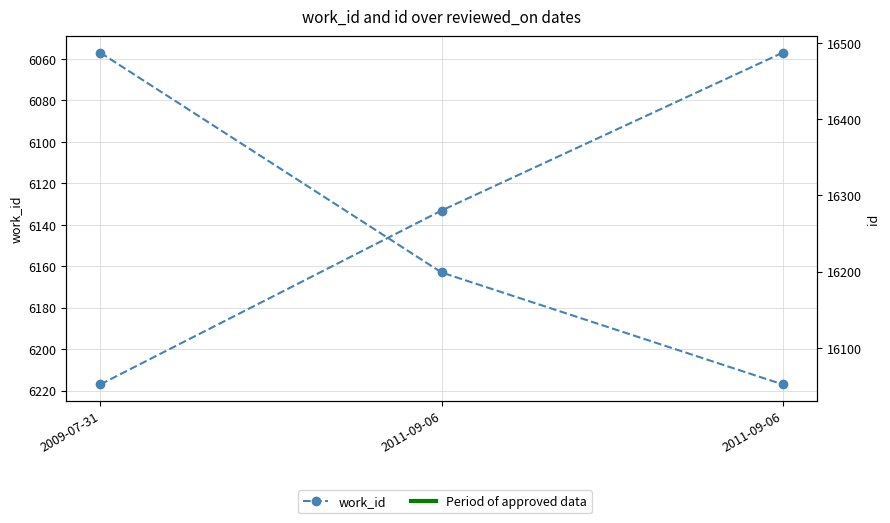

At which category does the chart reach its minimum across all series?

2009-07-31